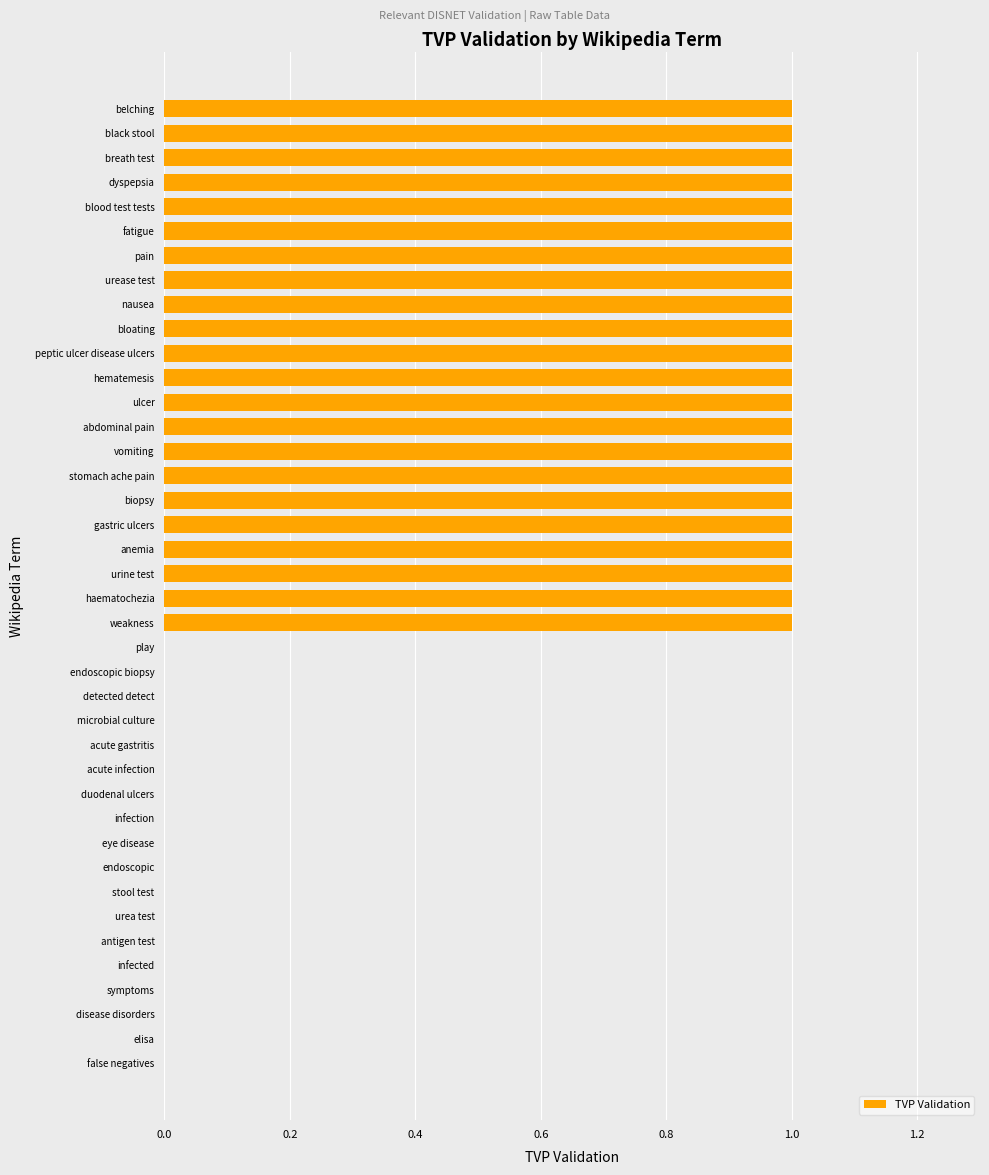

What is the sum of all values?

22